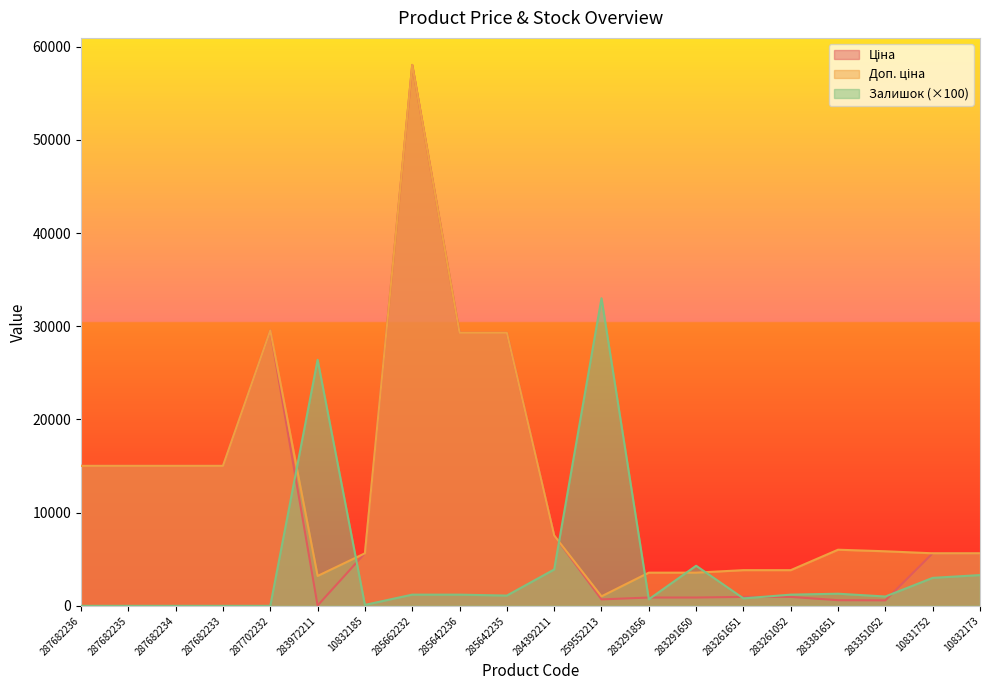

At which category does Ціна reach its first local peak?

287702232